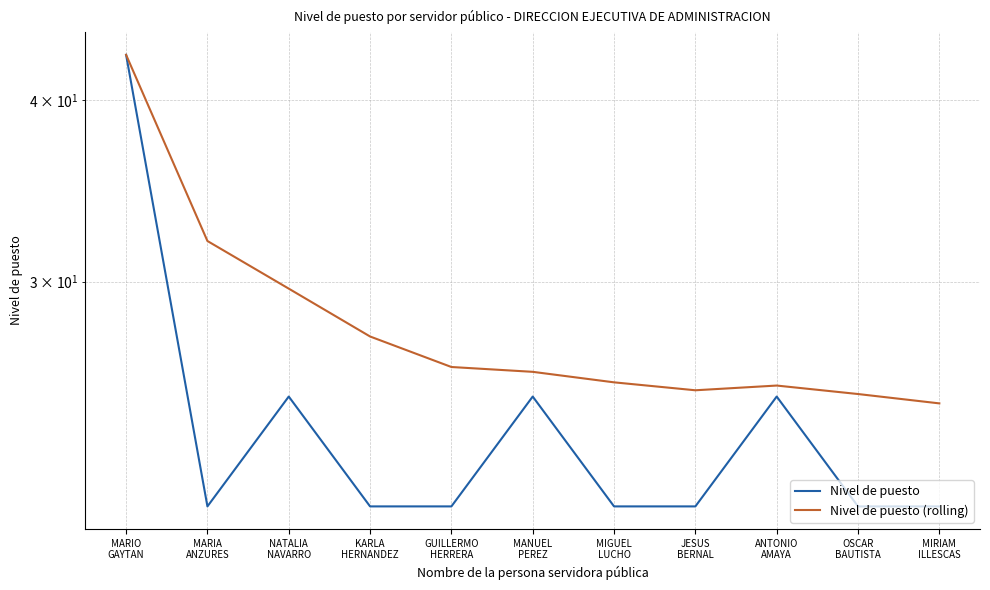

At which category does the chart reach its minimum across all series?

MARIA
ANZURES